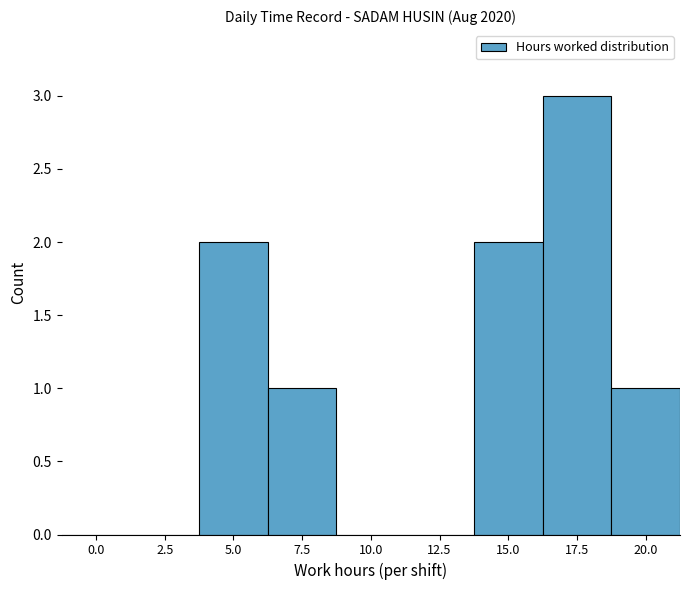

What is the sum of all values?

9